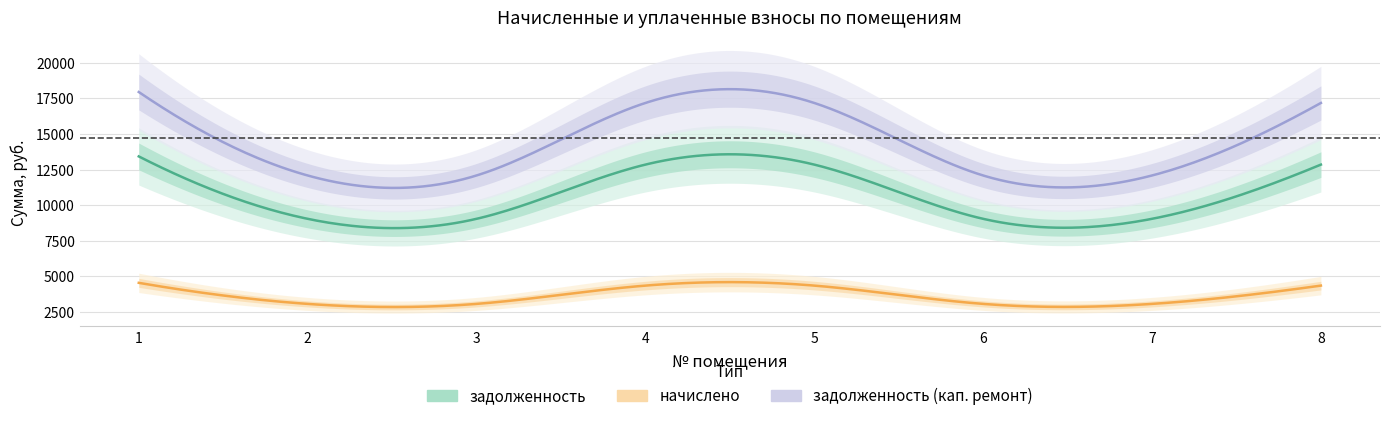

How many lines are shown in the chart?

3